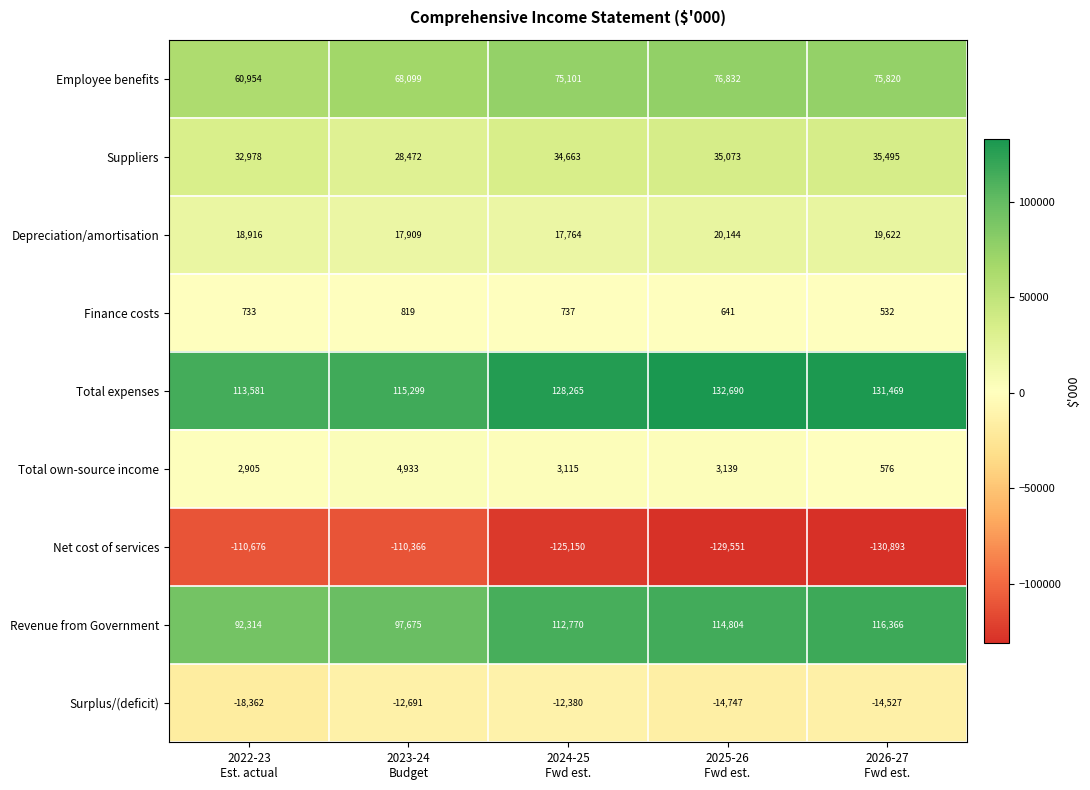

Which series has the largest range (max minus min)?

Revenue from Government